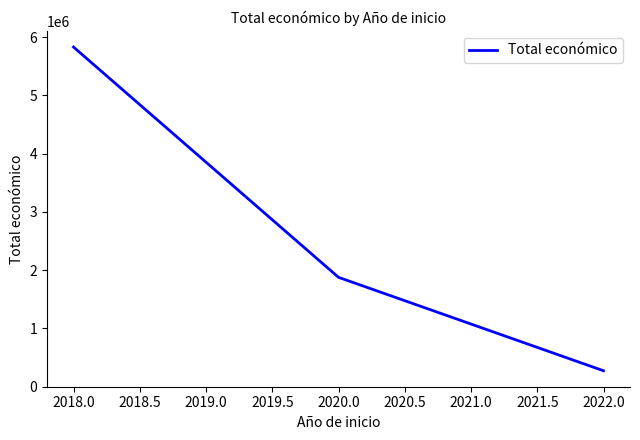

What is the difference between the maximum and minimum values?

5554369